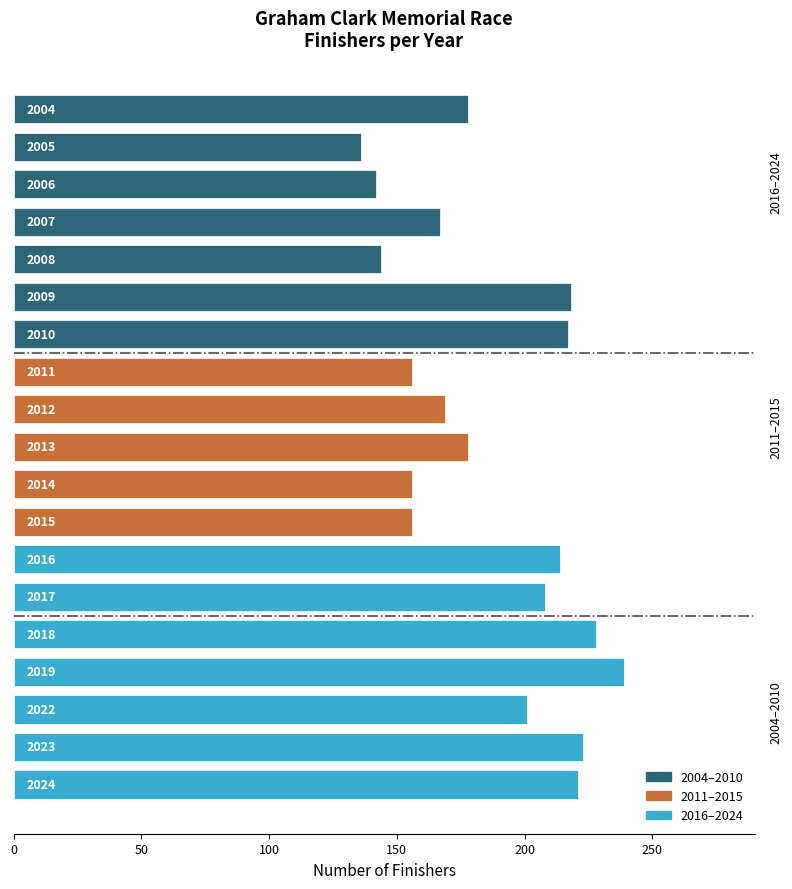

How many bars are there in total?

19